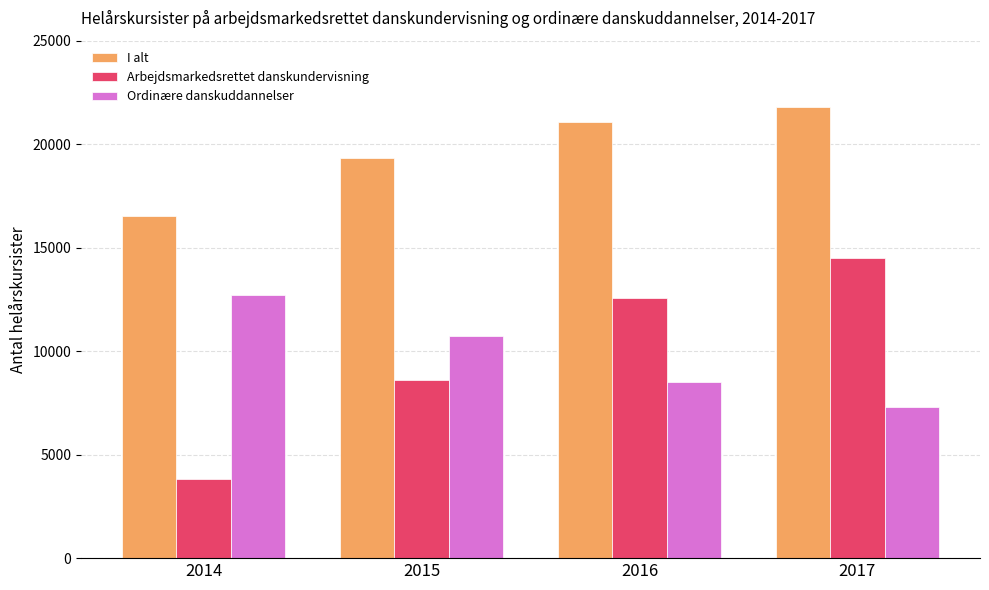

Reading left to right, list all the values displayed in this chart.

I alt: 2014=16527	2015=19337	2016=21082	2017=21786
Arbejdsmarkedsrettet danskundervisning: 2014=3804	2015=8595	2016=12549	2017=14503
Ordinære danskuddannelser: 2014=12723	2015=10742	2016=8533	2017=7283